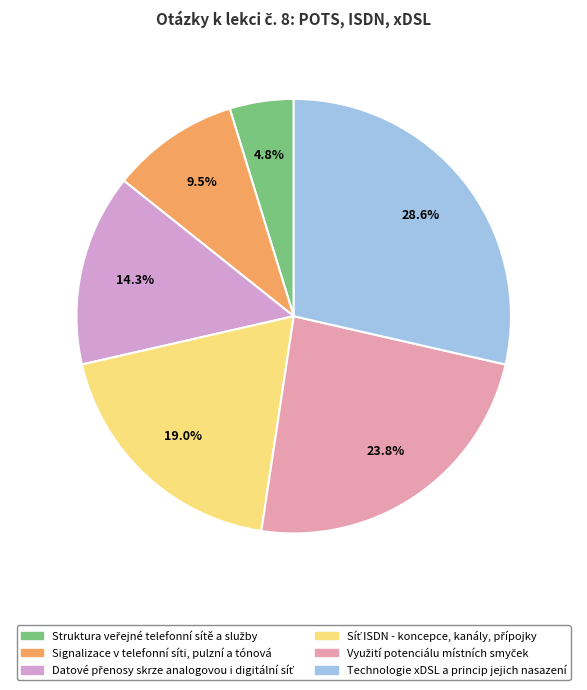

To the nearest percent, what is the difference between the largest and smallest slice percentages?

24%